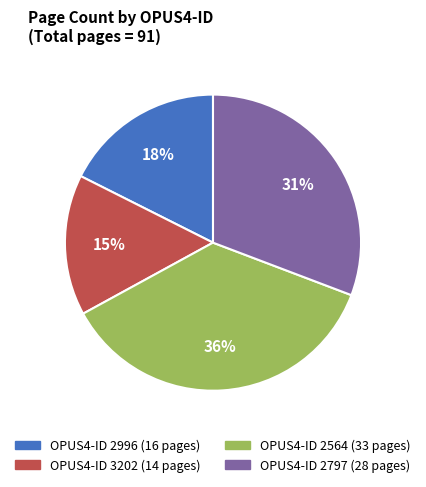

To the nearest percent, what is the difference between the largest and smallest slice percentages?

21%